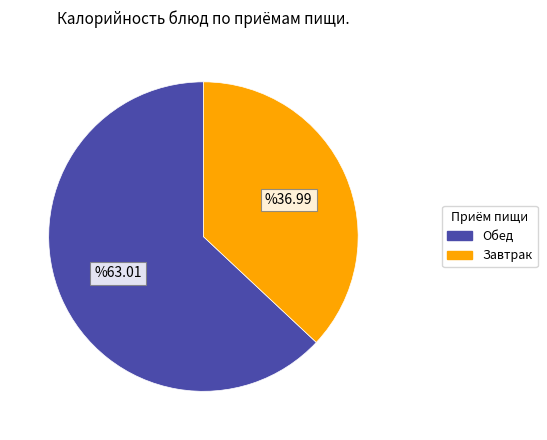

True or false: Обед accounts for 51% of the total.

False